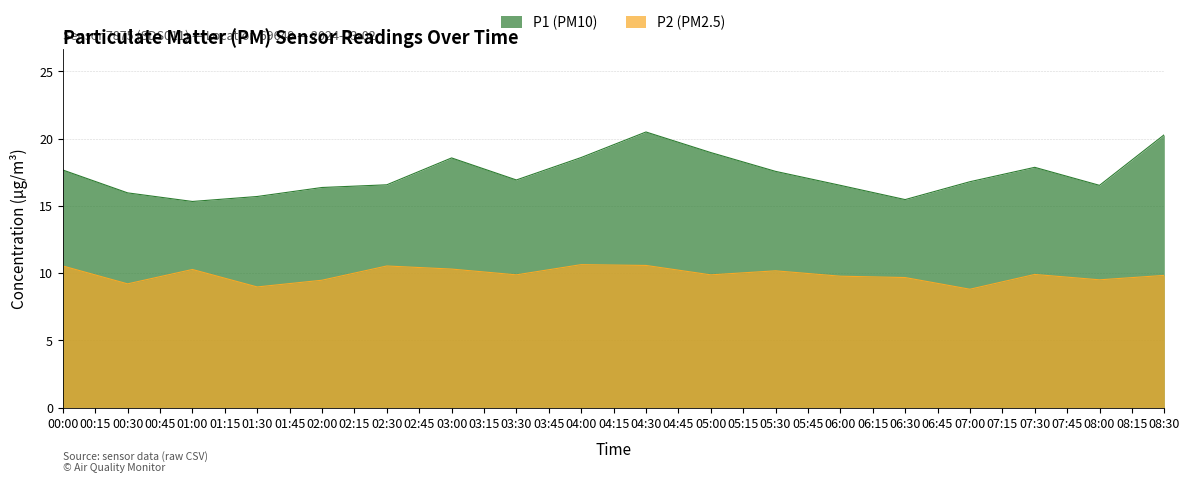

At which category does P2 reach its first local valley?

00:30